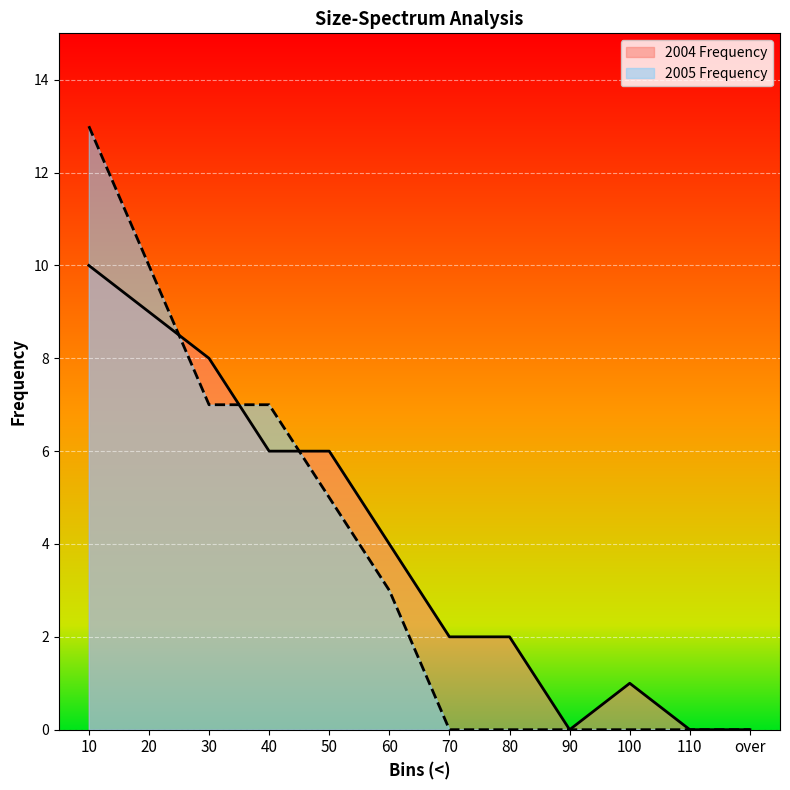

Between 60 and 100, which is larger?

60